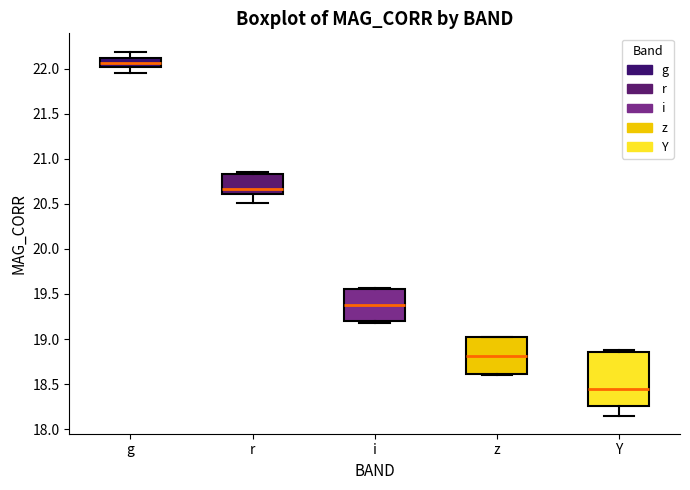

Where does the upper whisker of the box for g end on the y-axis? The values are not printed on the chart, so give them approximately, as read against the axis.

22.20